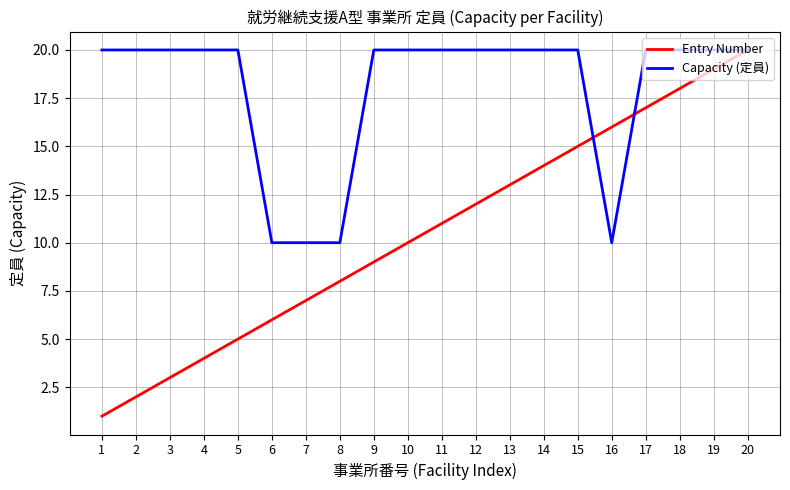

What is the minimum value for Capacity (定員)?

10